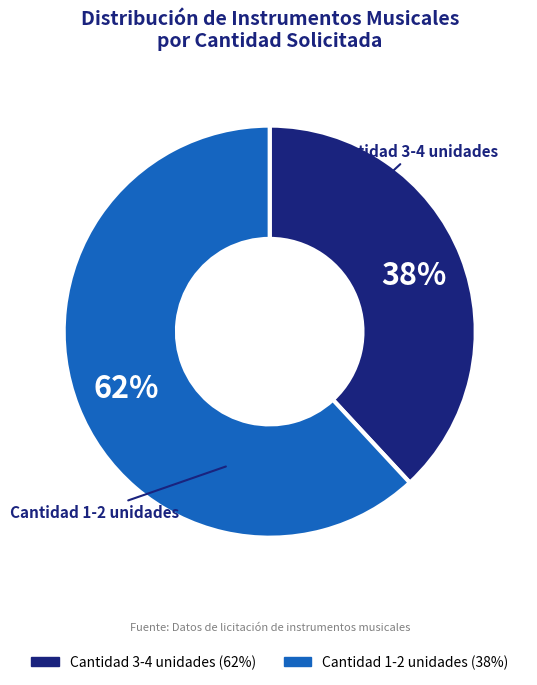

To the nearest percent, what is the average slice percentage?

50%